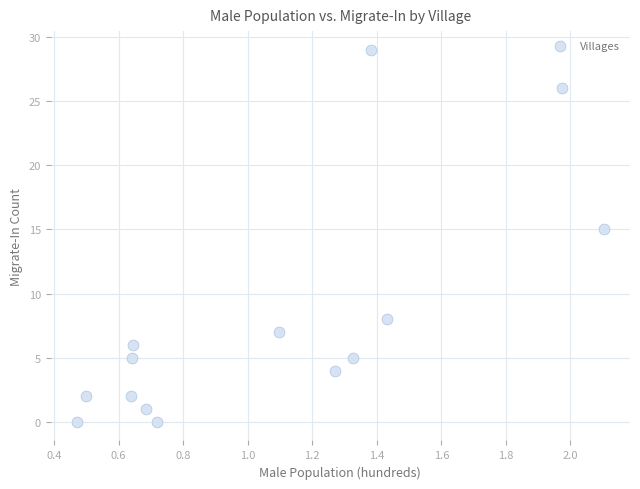

What Y value in the scatter plot is closest to 14?

15